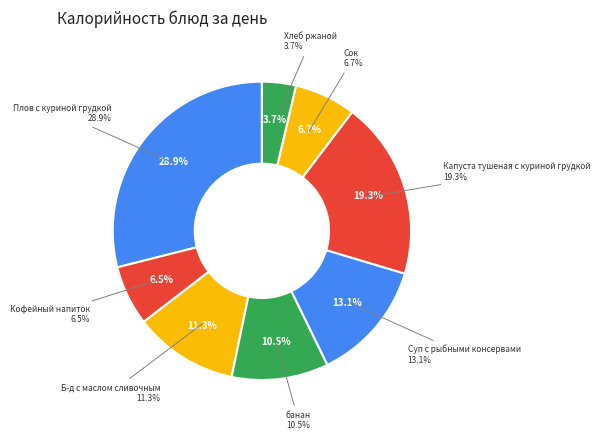

To the nearest percent, what is the combined percentage of Плов с куриной грудкой and Капуста тушеная с куриной грудкой?

48%